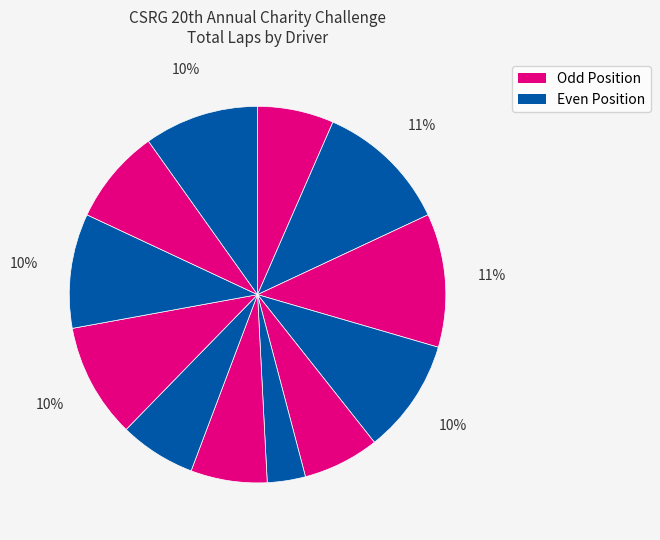

To the nearest percent, what is the difference between the largest and smallest slice percentages?

8%